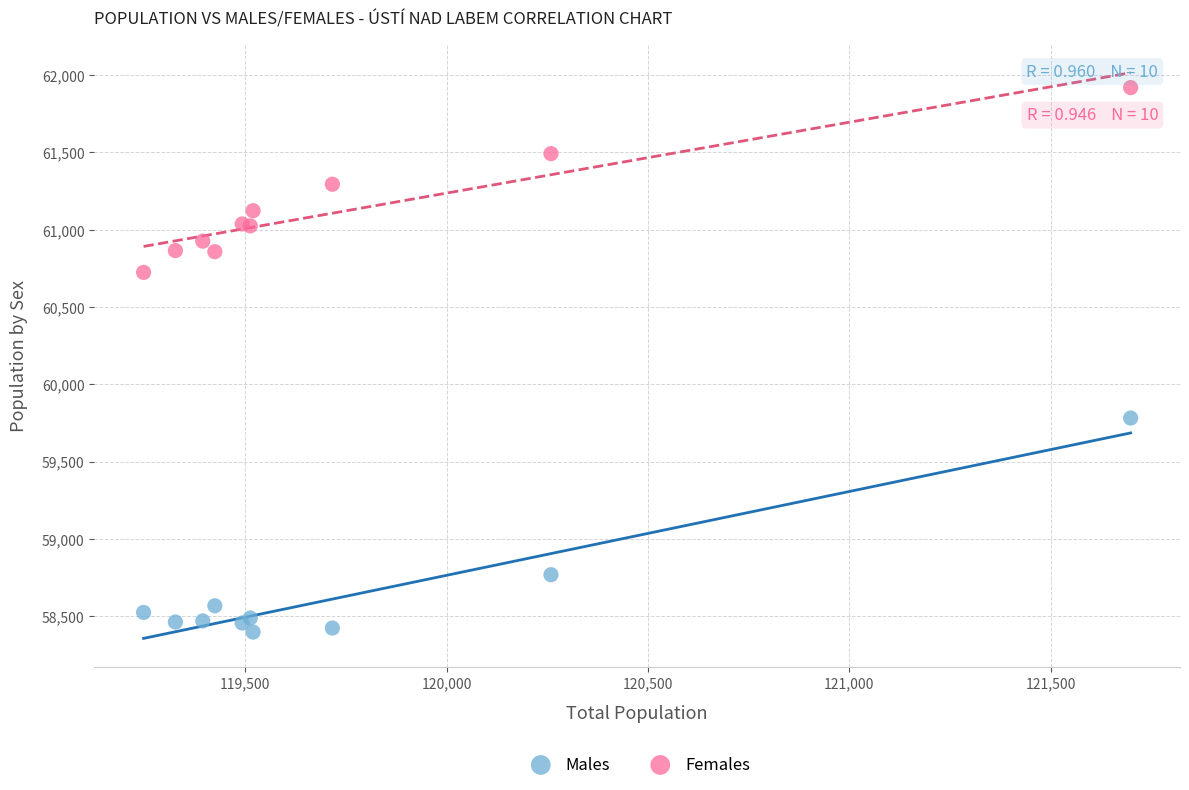

Which series contains the lowest Y value?

Males